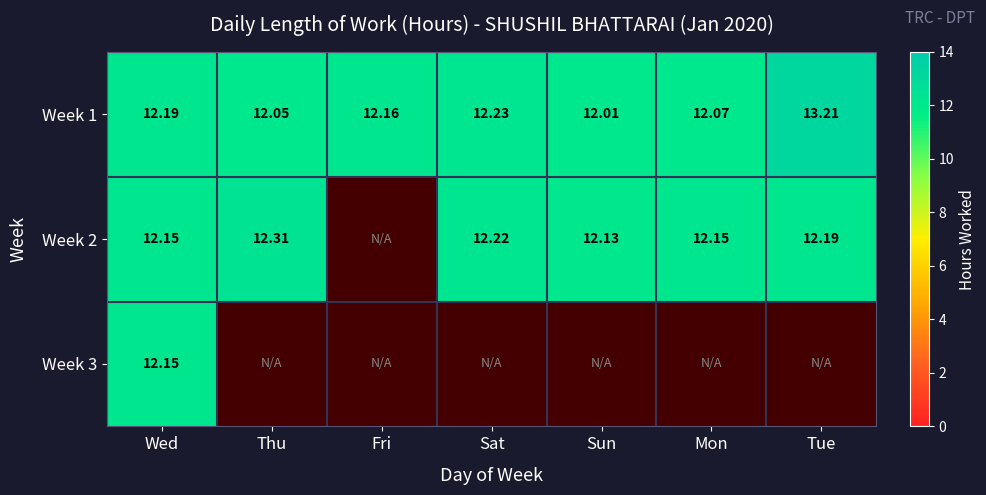

Is the value of Week 1 at Wed greater than the value of Week 2 at Sat?

No